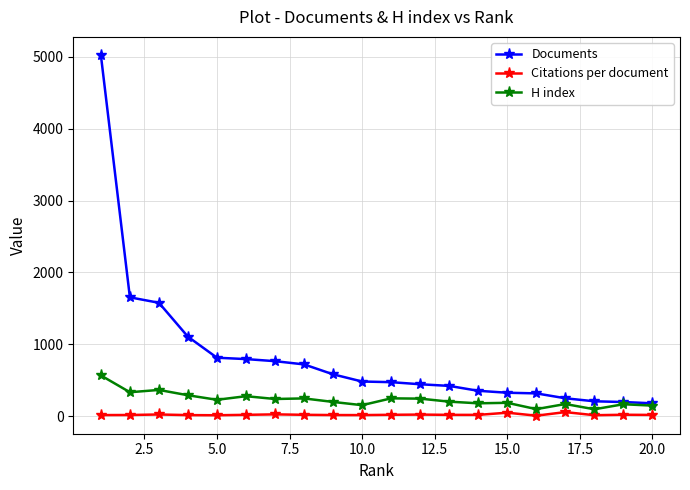

What is the value of the Documents point at the 10th from the left?

483.0